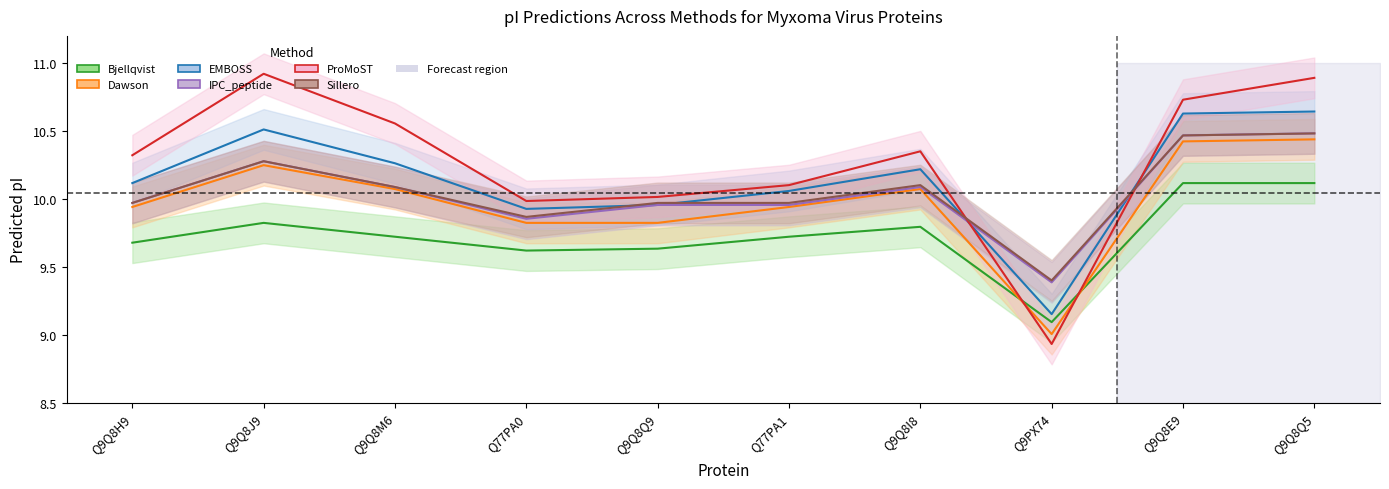

True or false: Sillero has more than 1 points higher than both neighbors.

True